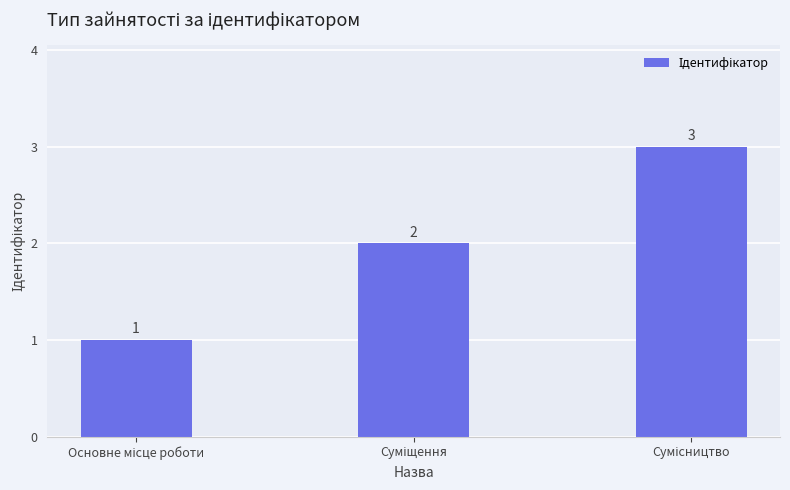

What is the value of the 3rd bar from the left?

3